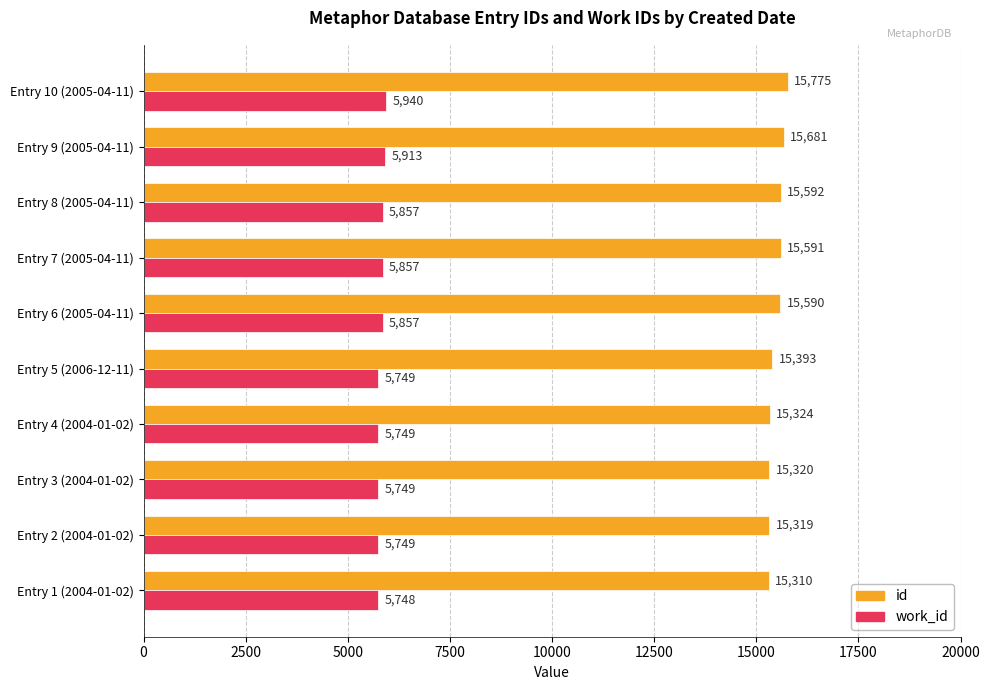

List the series in order of their overall mean, highest first.

id, work_id